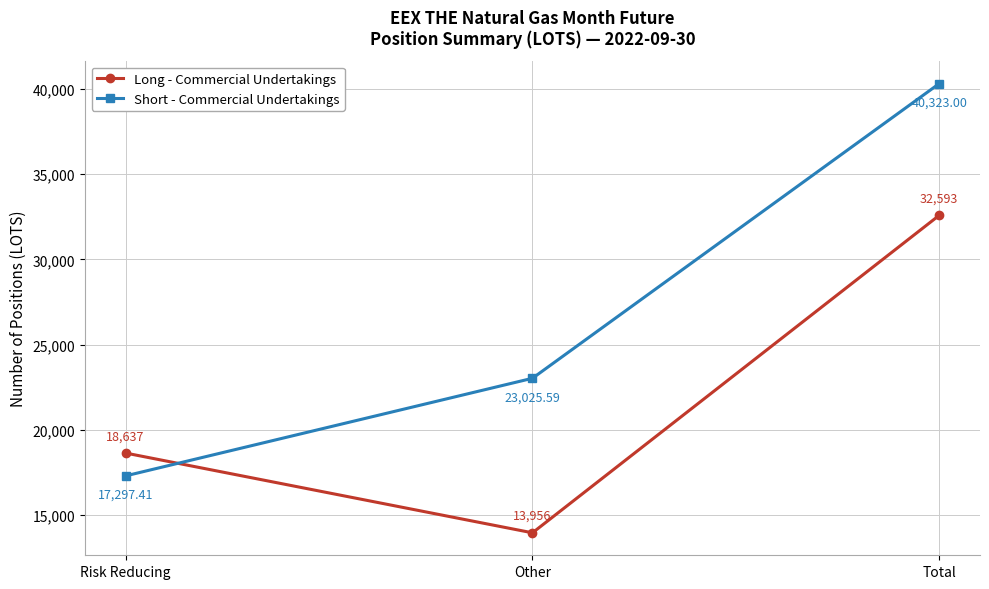

At which category is the sum across all series the highest?

Total